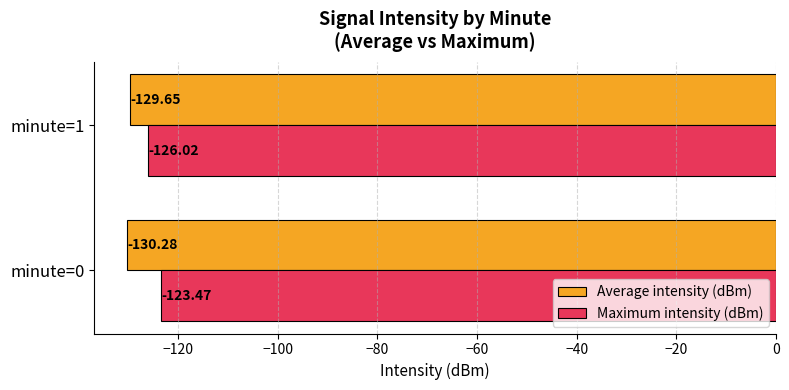

What is the sum of all Average intensity (dBm) values?

-259.9